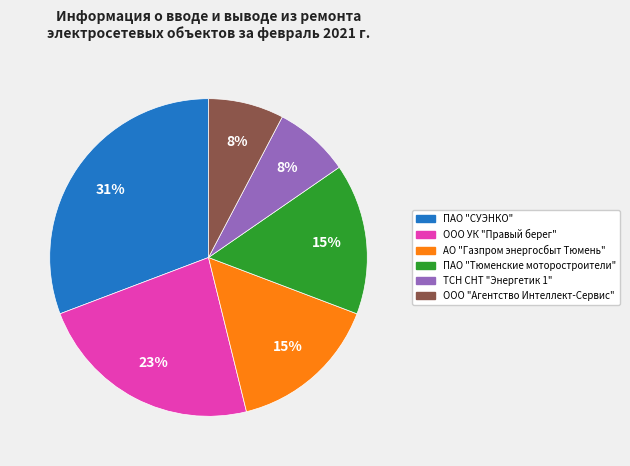

To the nearest percent, what is the difference between the largest and smallest slice percentages?

23%